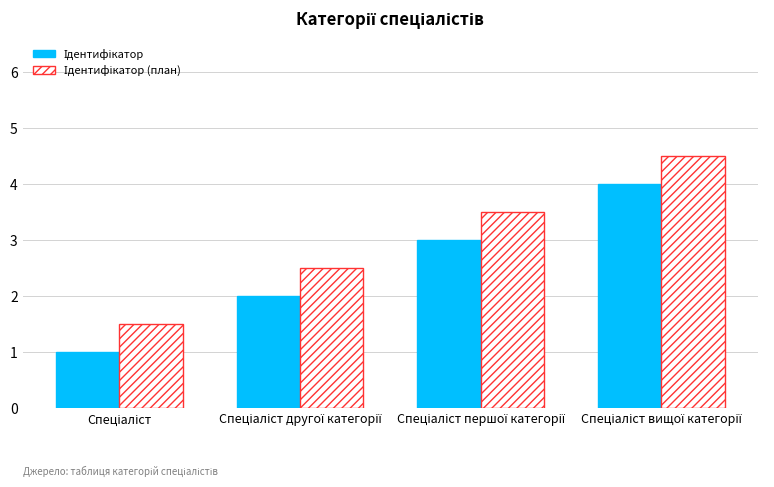

What is the maximum value shown in the chart?

4.5